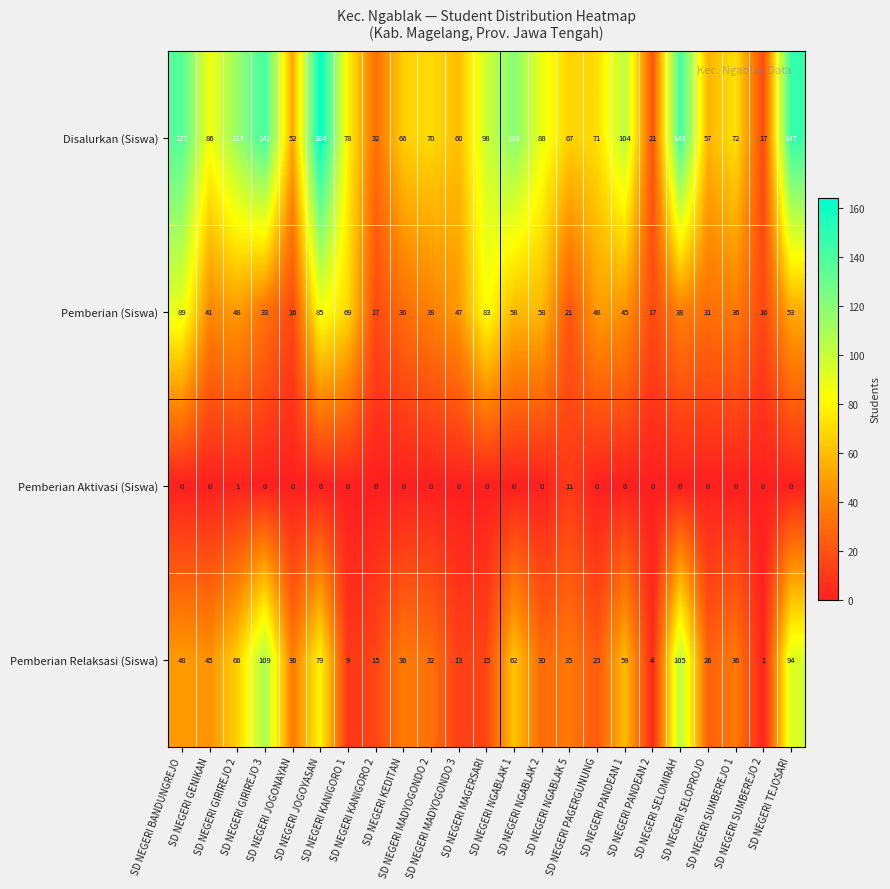

Which series has the widest spread of values?

Disalurkan (Siswa)